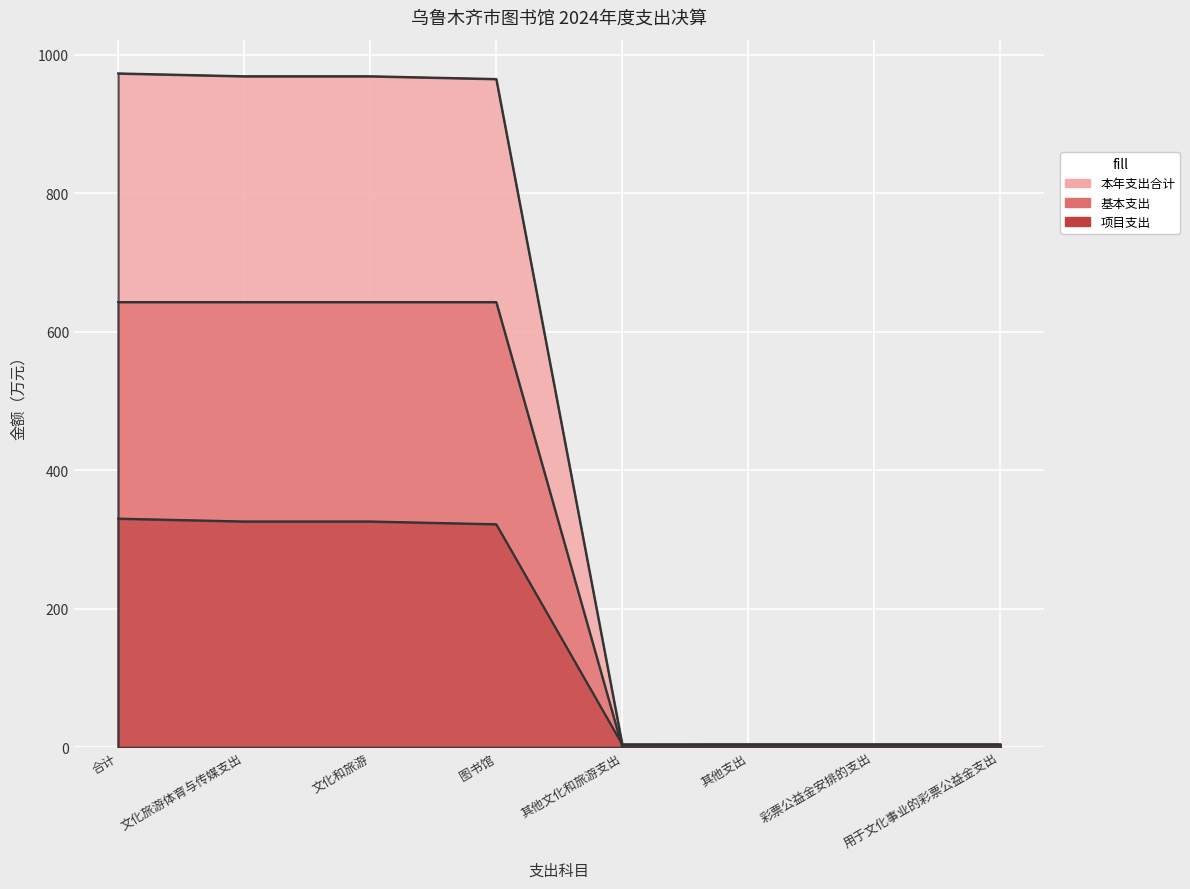

List the series in order of their peak value, highest first.

本年支出合计, 基本支出, 项目支出